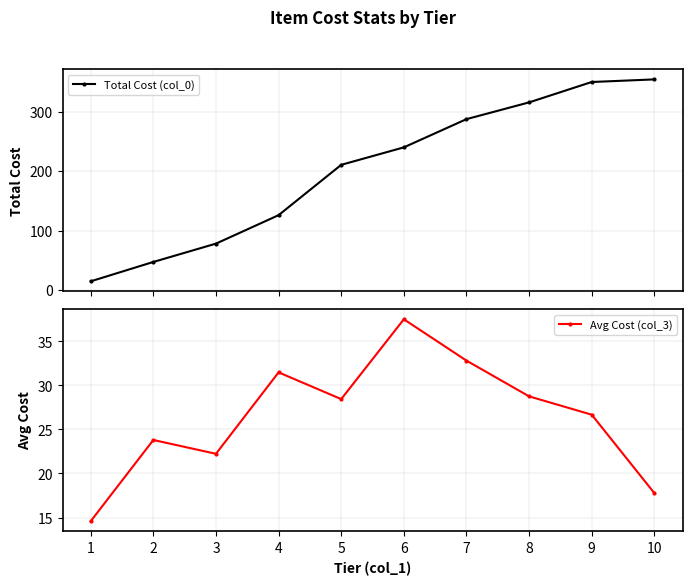

Rank the series by their maximum value, from highest to lowest.

Total Cost (col_0), Avg Cost (col_3)